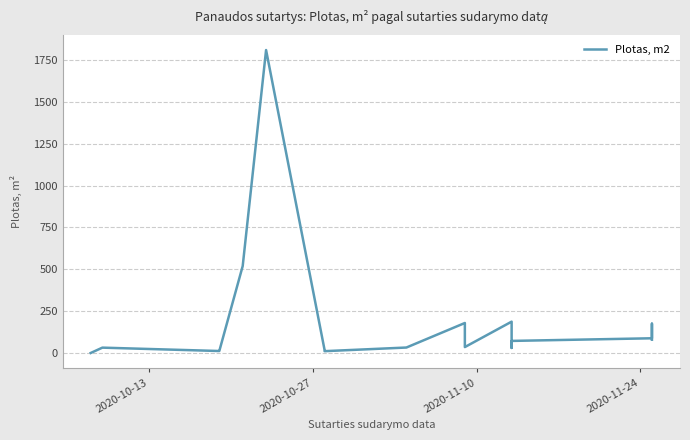

How many points are higher than both their immediate neighbors (excluding endpoints)?

5